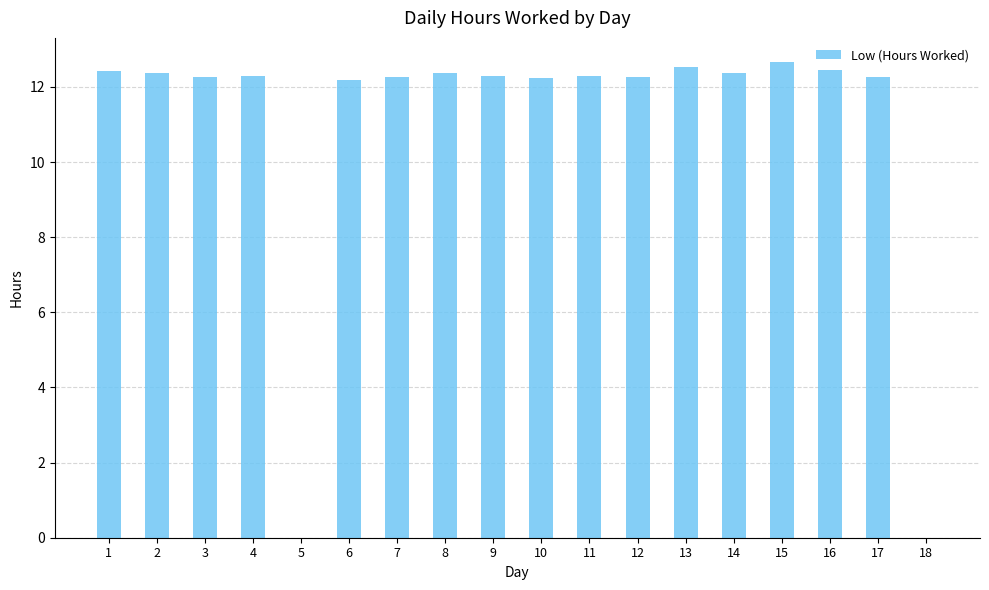

Is it true that the value at 6 is 12.2?

True